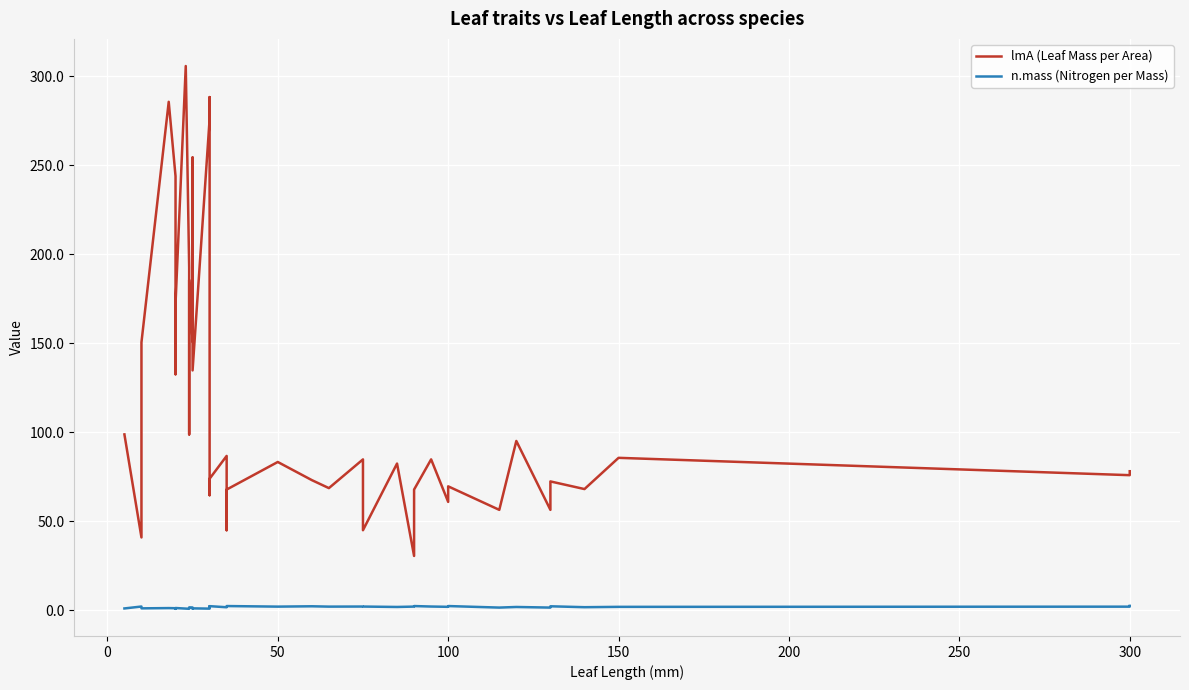

What is the minimum value shown in the chart?

0.9